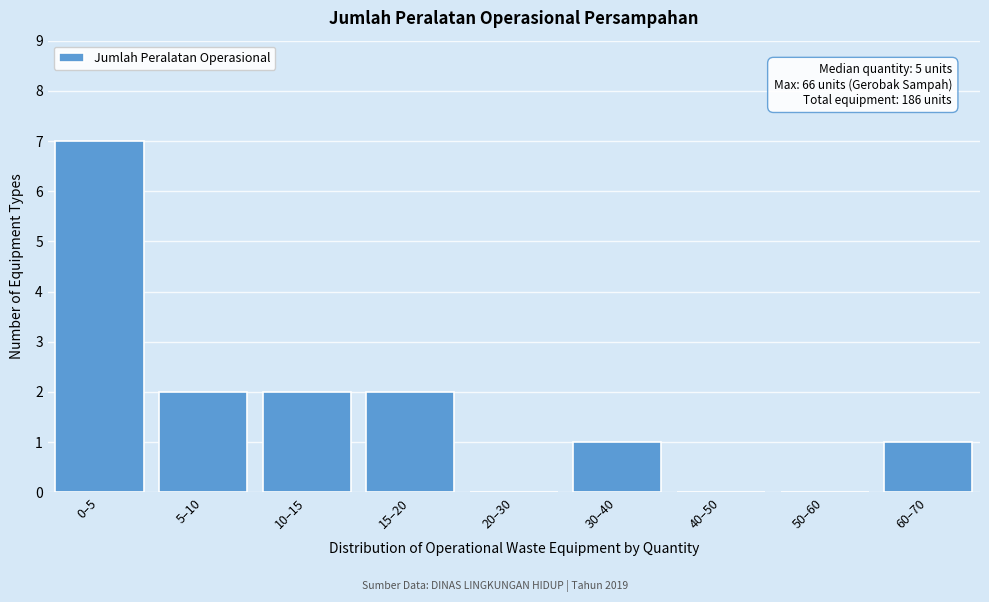

Reading right to left, extract all data points from this chart.

60–70=1	50–60=0	40–50=0	30–40=1	20–30=0	15–20=2	10–15=2	5–10=2	0–5=7